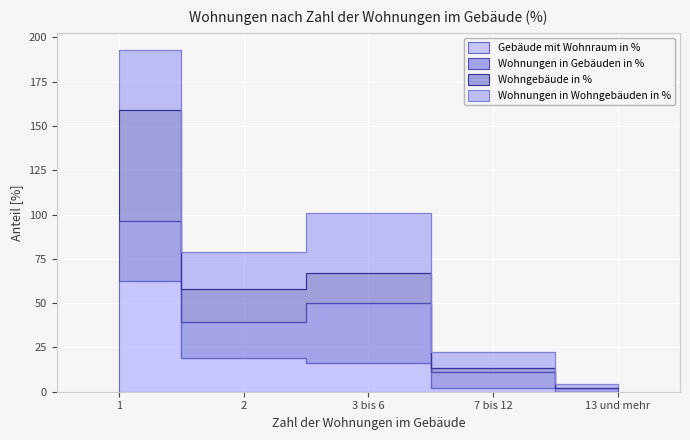

True or false: Gebäude mit Wohnraum in % and Wohngebäude in % cross at least once.

False